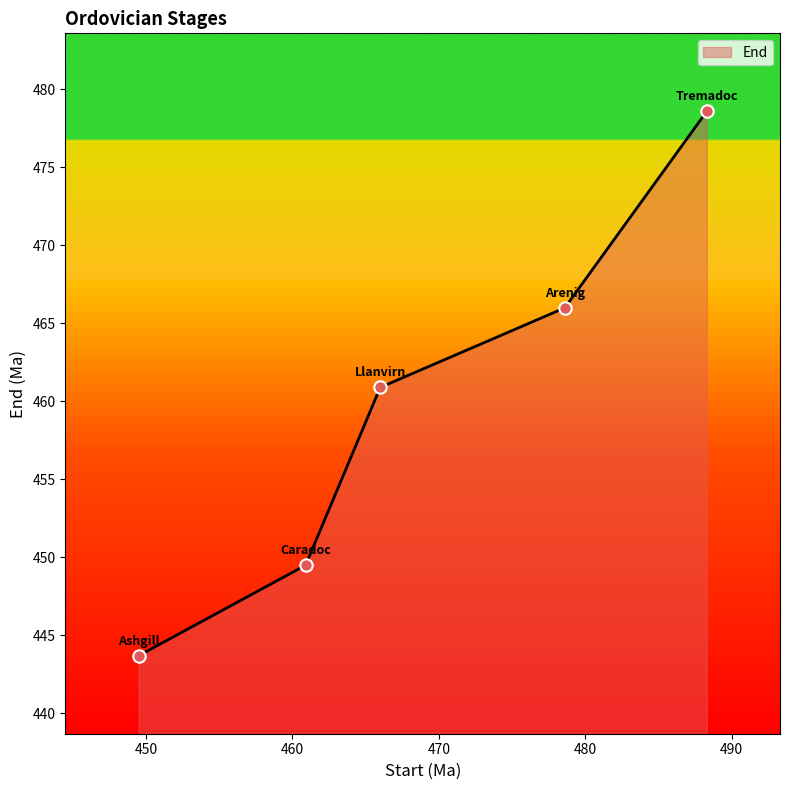

True or false: the data has more than 0 interior local peaks.

False